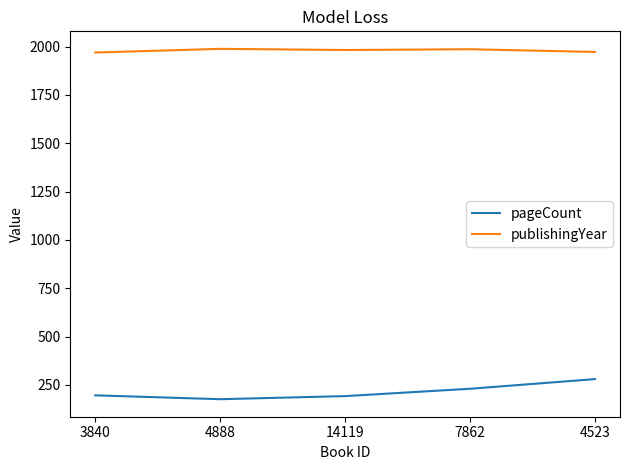

True or false: publishingYear and pageCount intersect in this chart.

False